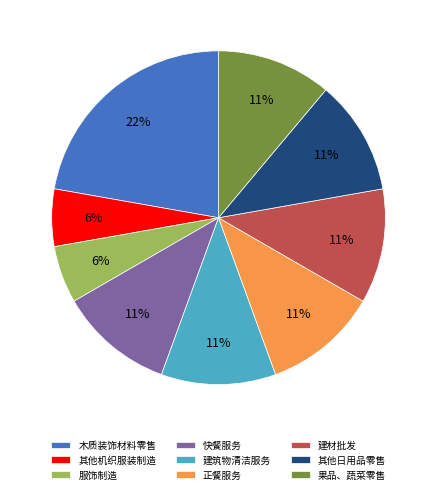

Is the sum of 服饰制造 and 正餐服务 greater than half?

No